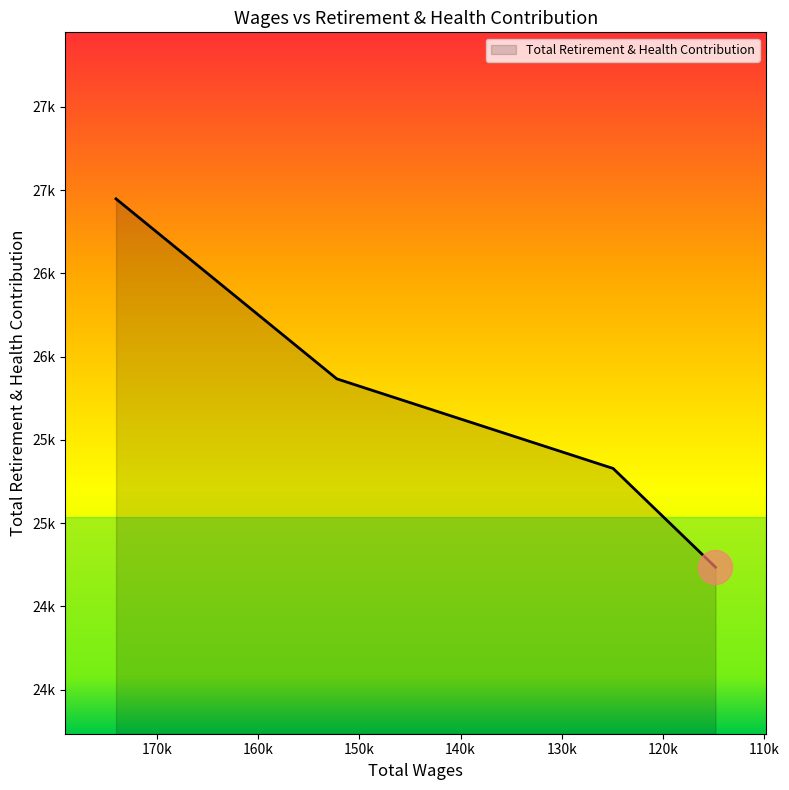

What is the change in value from 152217.0 to 114827.0?

-1131